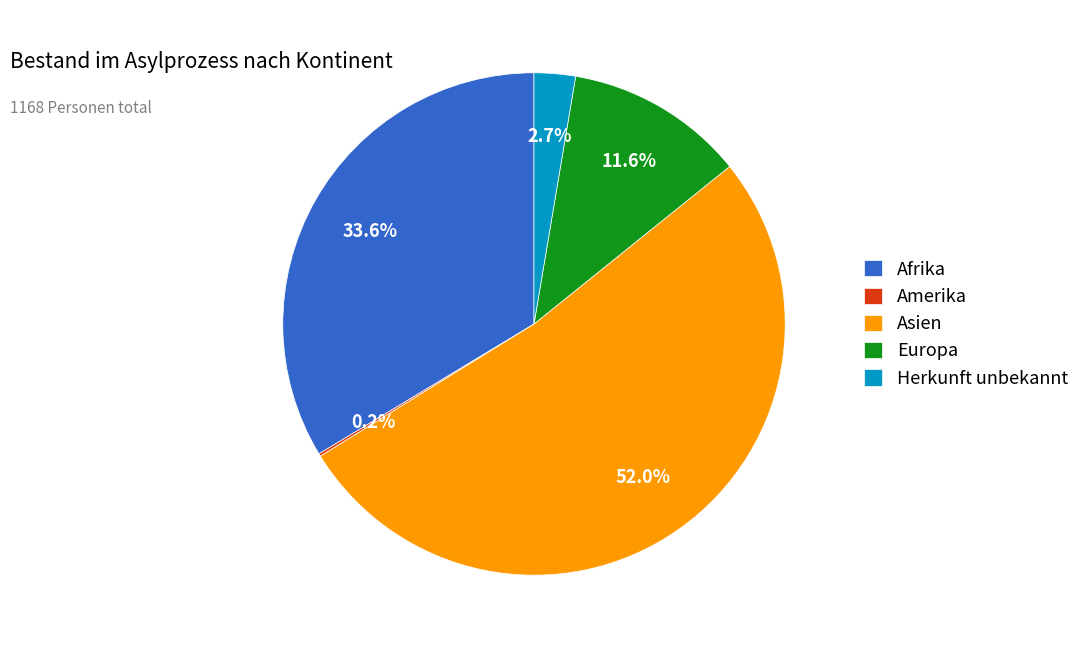

What percentage is NOT represented by Afrika?

66.4%